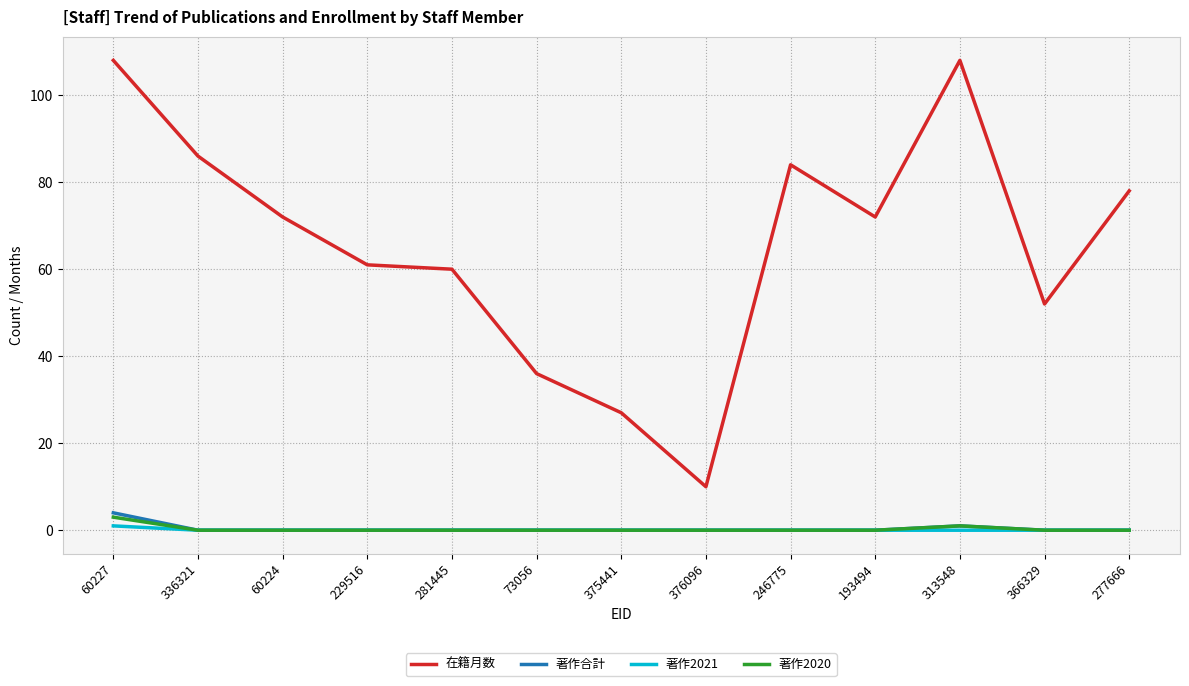

What is the highest value of the 著作合計 series?

4